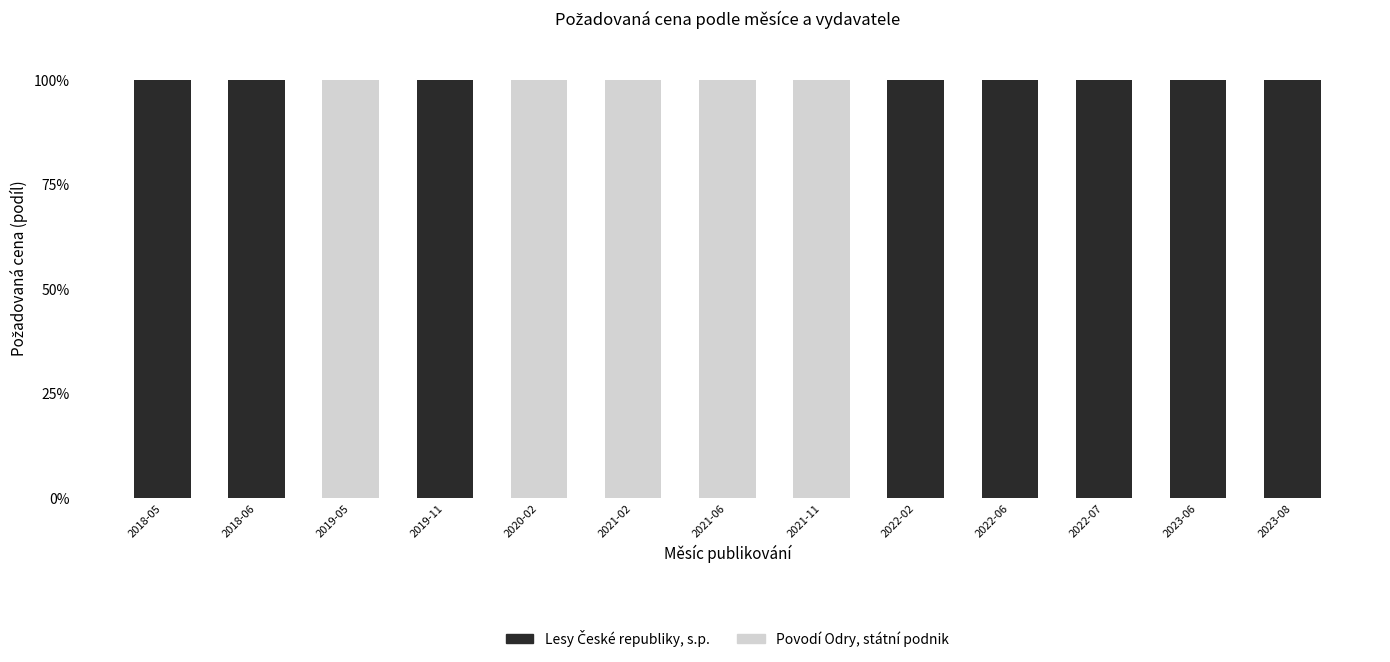

What is the sum of the Povodí Odry, státní podnik values at 2021-11 and 2023-08?

100